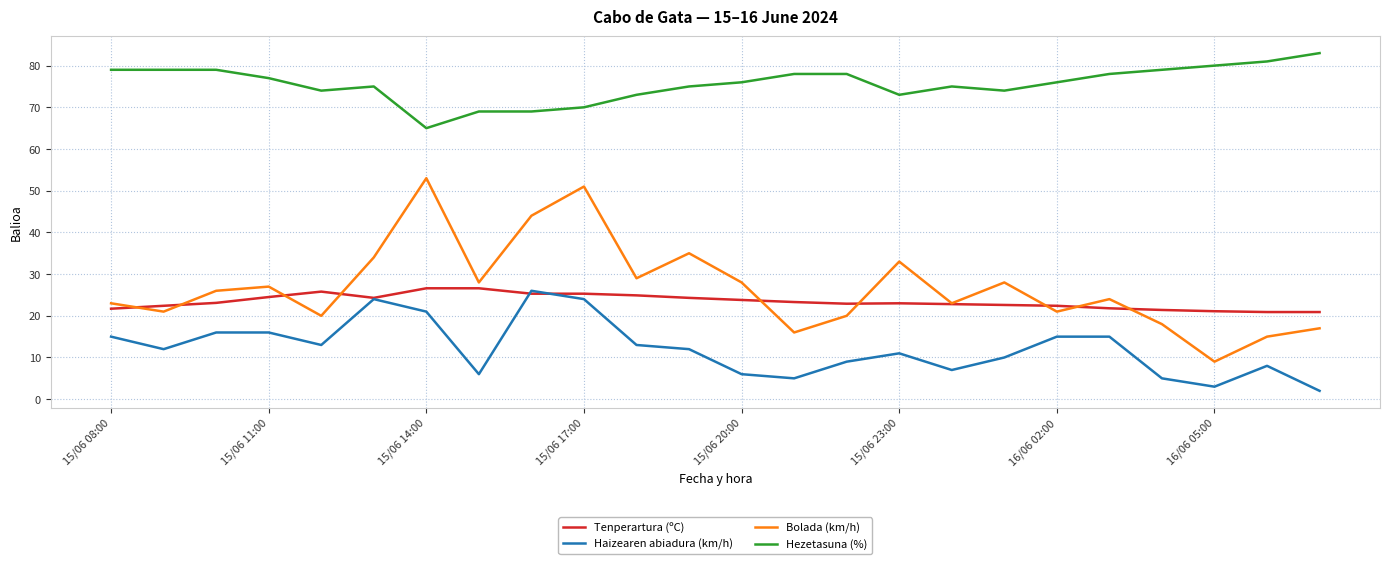

What is the minimum value shown in the chart?

2.0